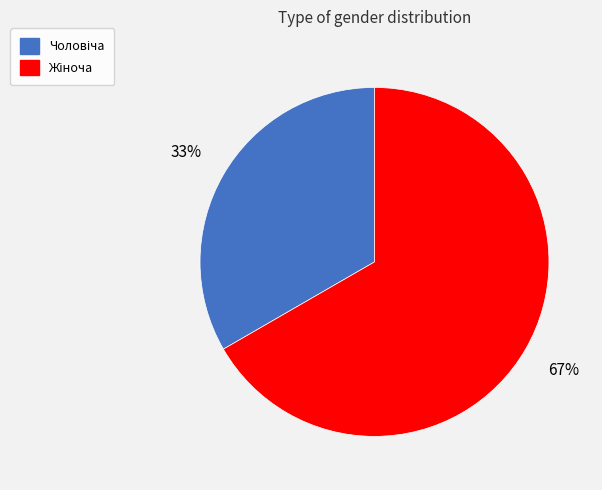

How many segments does this pie chart have?

2